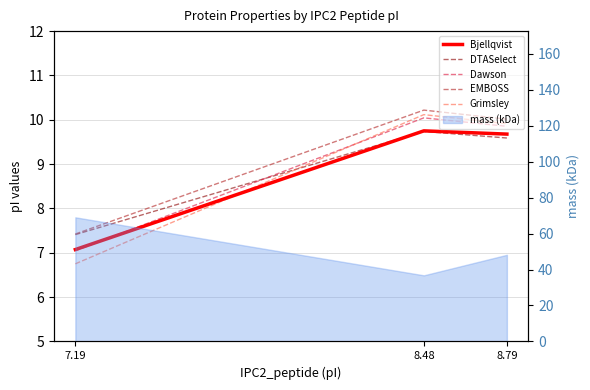

What is the average value of the DTASelect series?

8.9